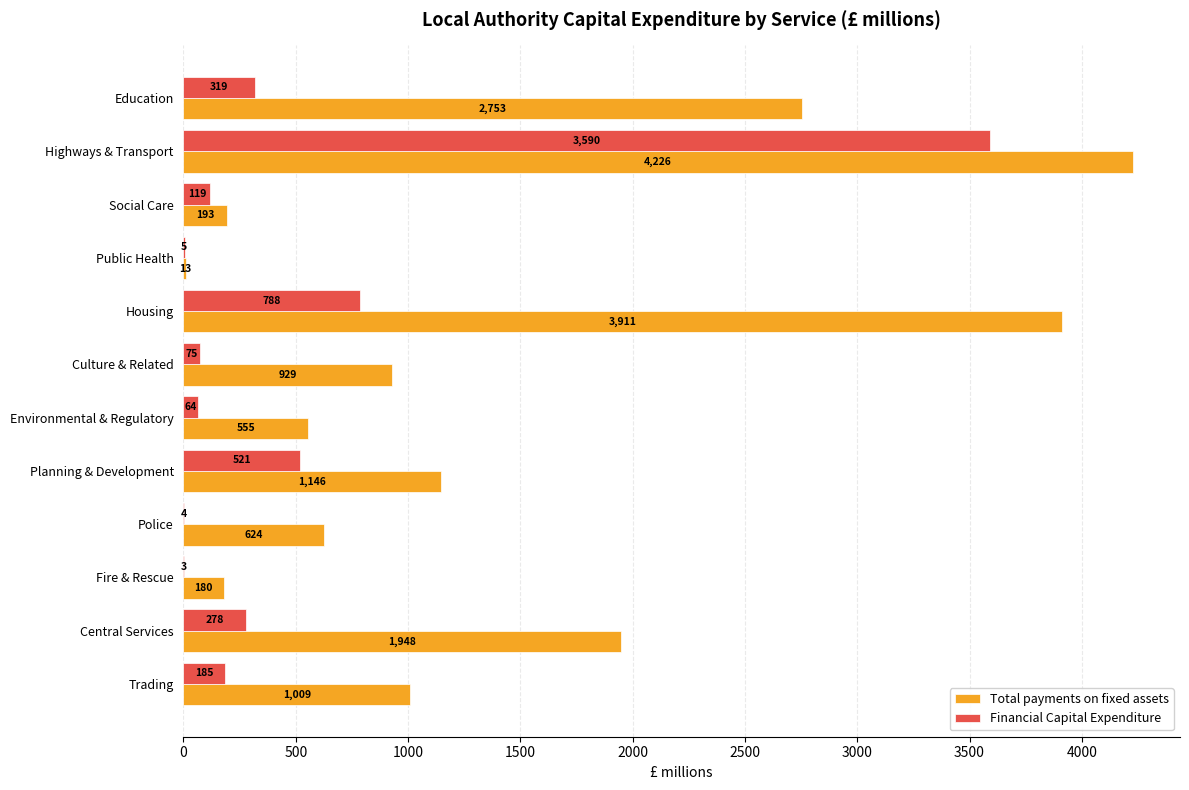

The value of Financial Capital Expenditure at Fire & Rescue is 2.7. True or false?

True